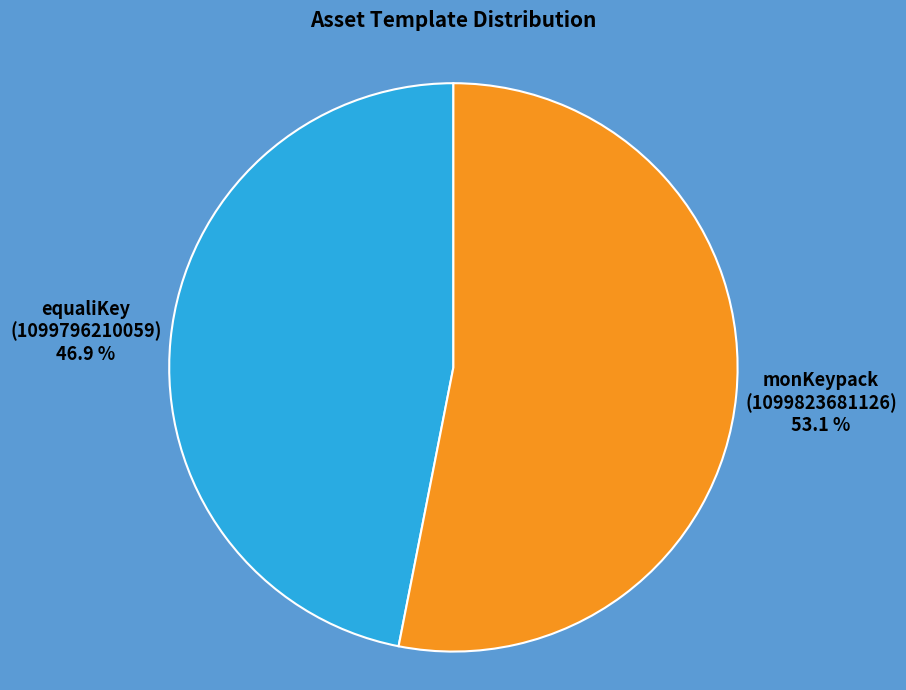

Rank the categories by value from lowest to highest.

equaliKey (1099796210059), monKeypack (1099823681126)